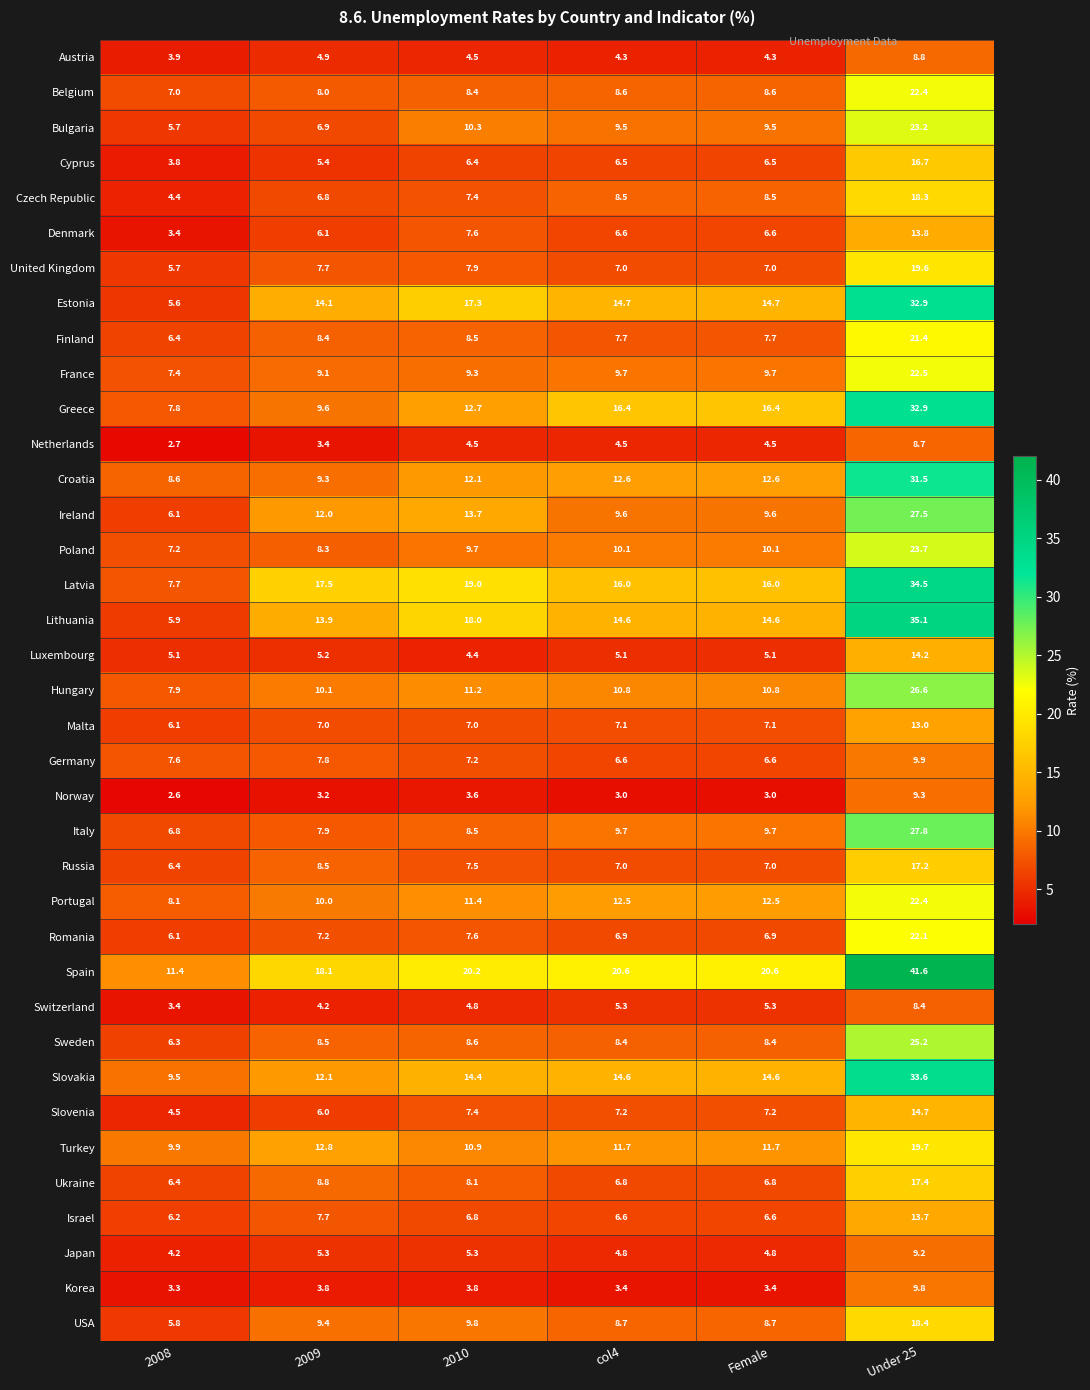

What is the spread (max minus min) of values at Female?

17.6